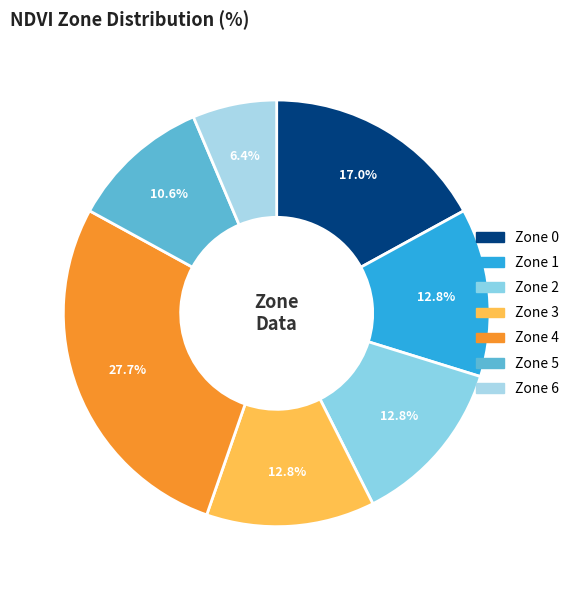

To the nearest percent, what is the difference between the Zone 5 and Zone 1 slice percentages?

2%